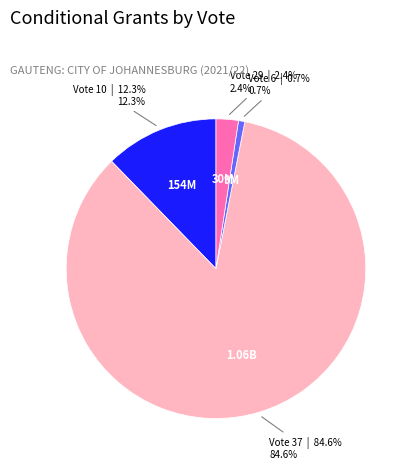

Is there any slice that represents more than half of the pie?

Yes